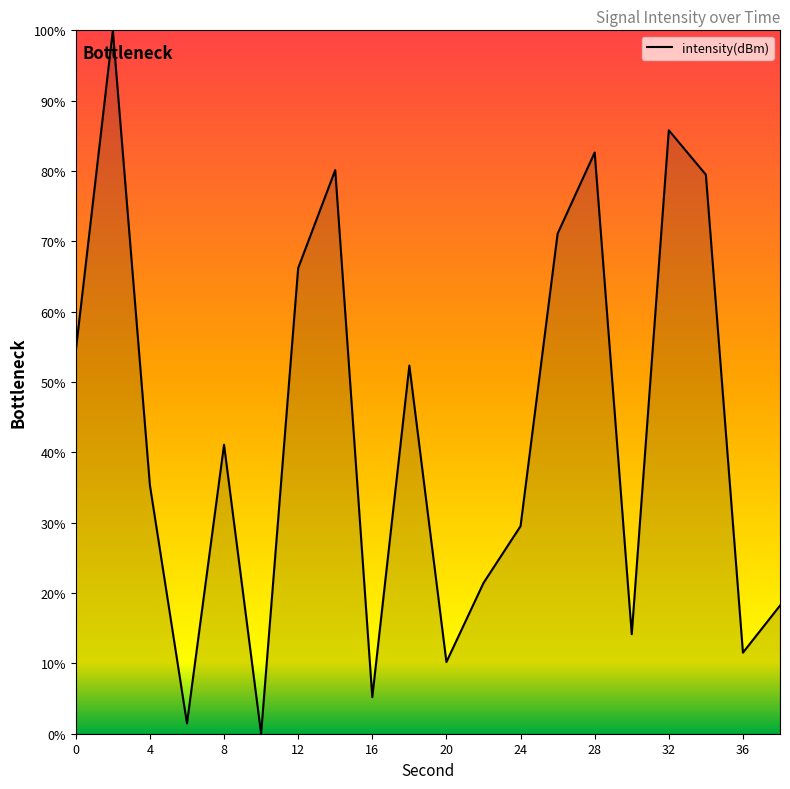

What is the difference between the maximum and minimum values?

100.0